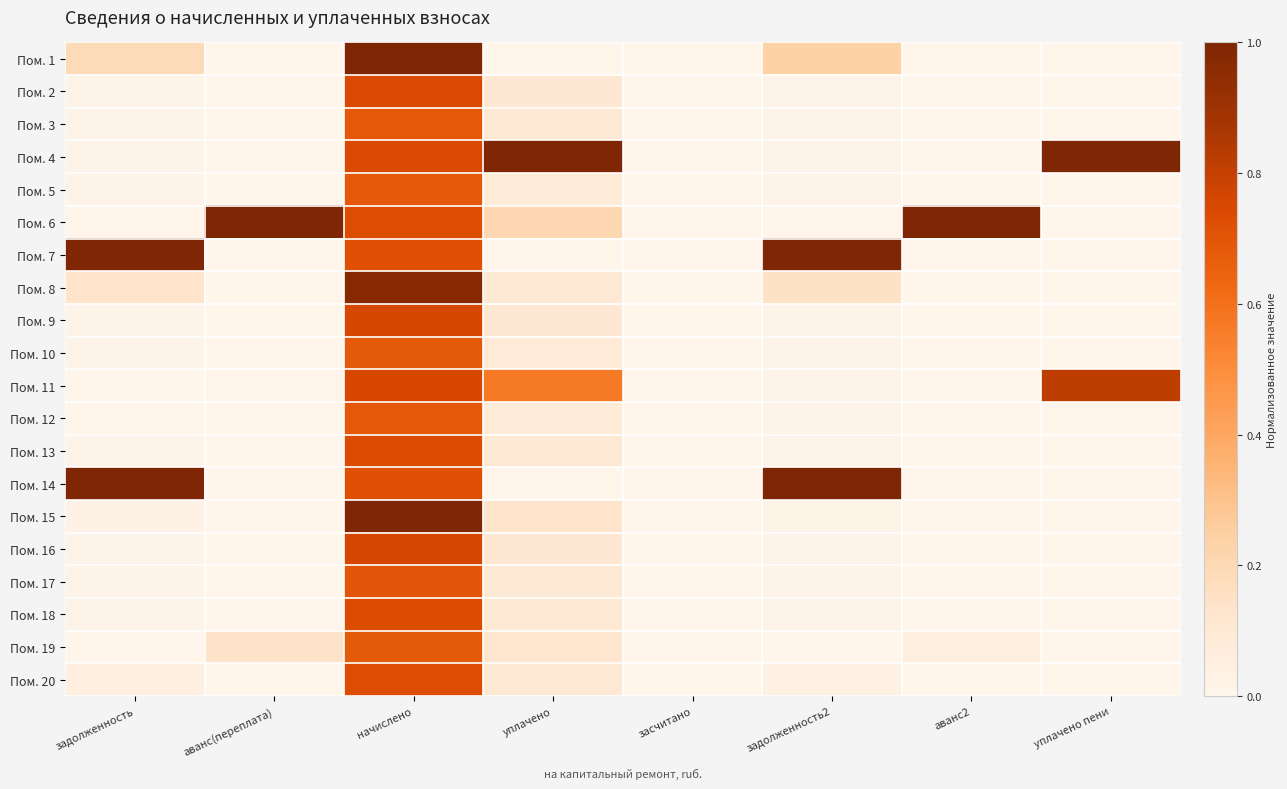

What is the spread (max minus min) of values at аванс2?

1.0